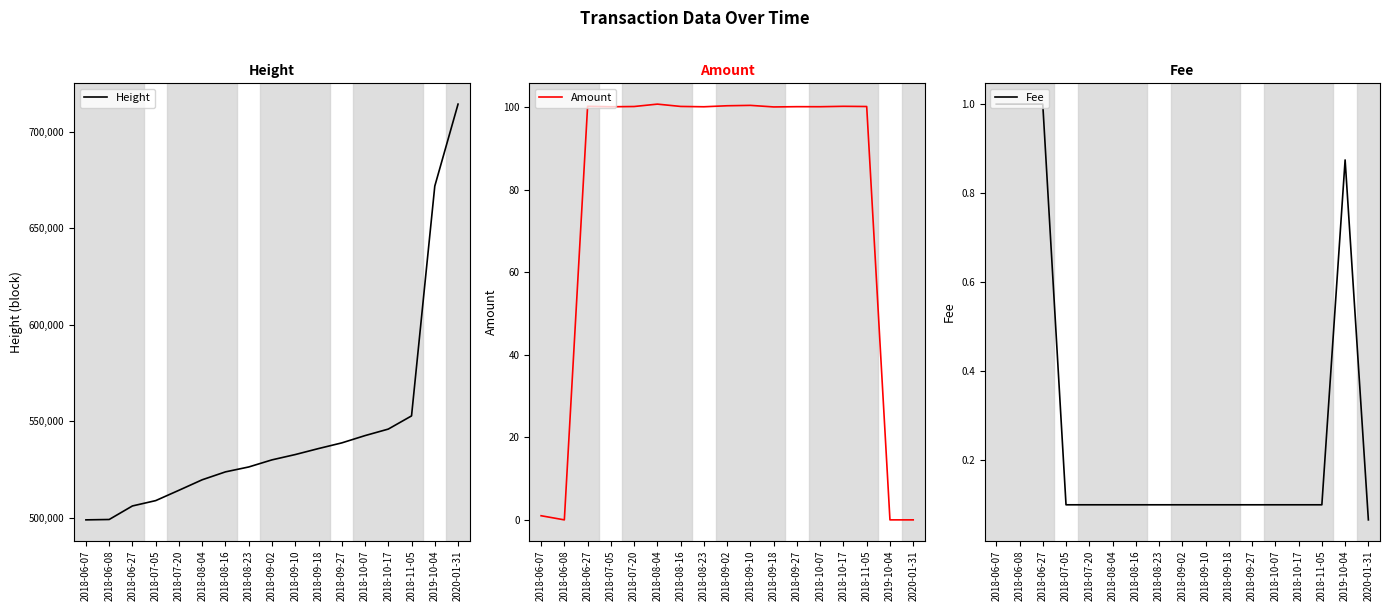

Which category has the highest value across all series?

2020-01-31